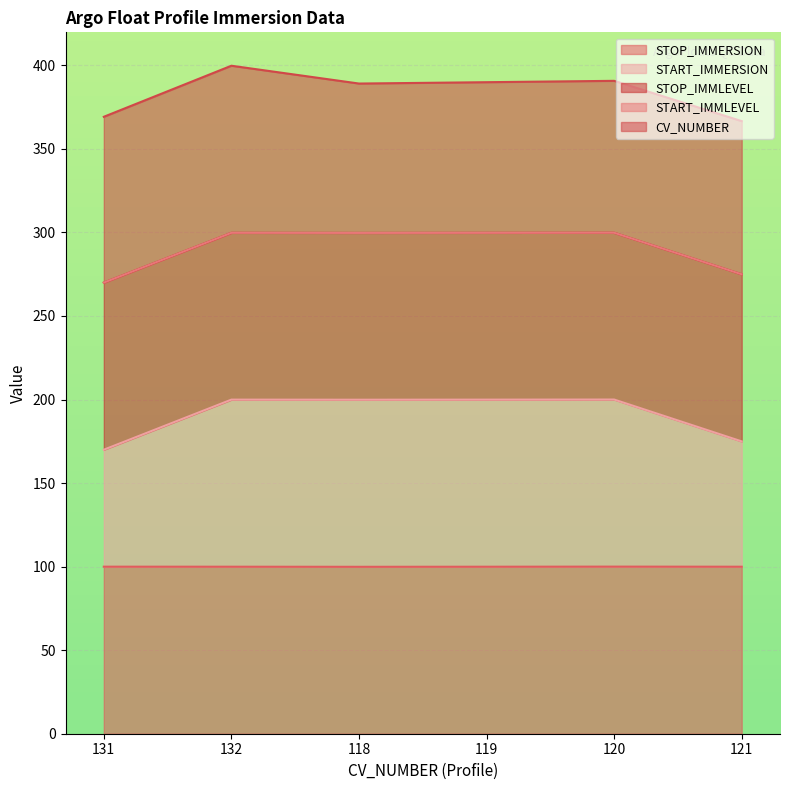

What position from the right is 119?

3